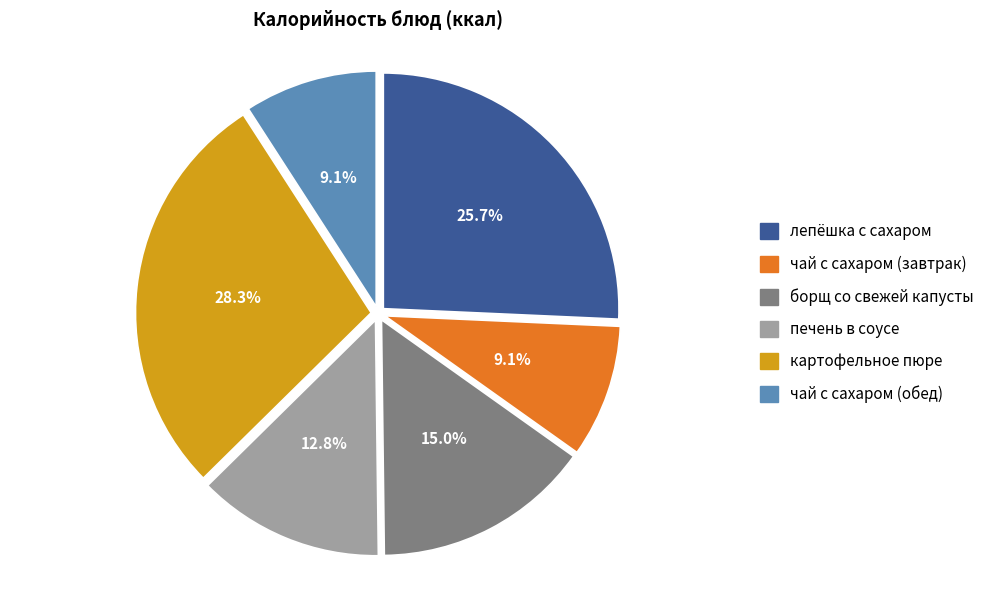

The лепёшка с сахаром slice represents 40% of the pie. True or false?

False